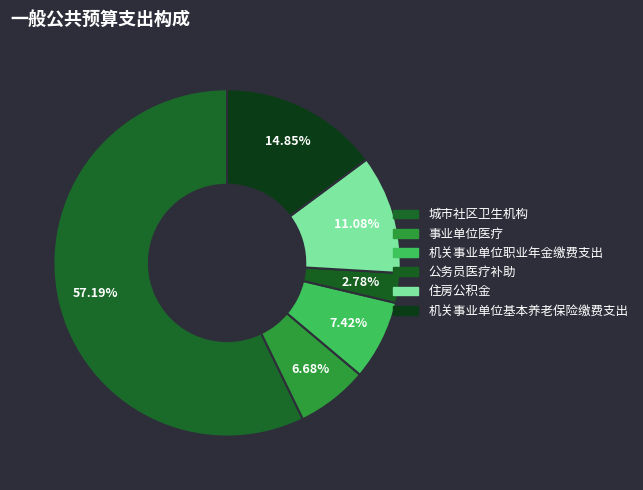

Count the number of slices in the pie.

6